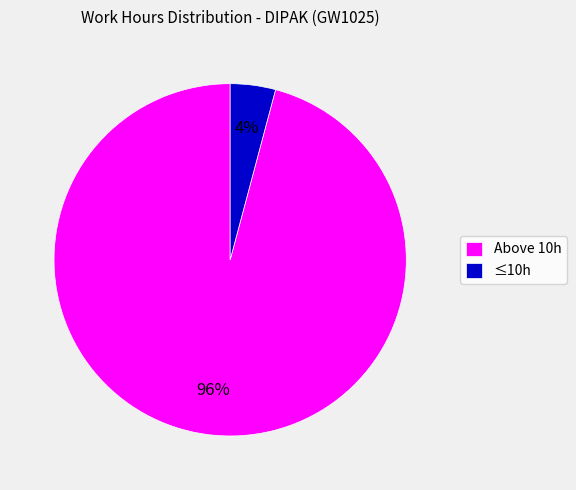

Do ≤10h and Above 10h together represent more than half of the pie?

Yes